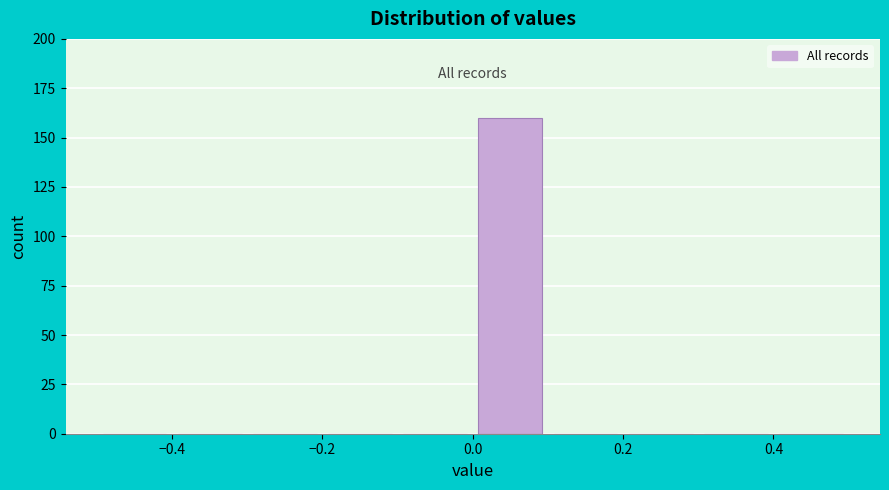

Over which range of the x-axis is the bar tallest?

0.0 to 0.1